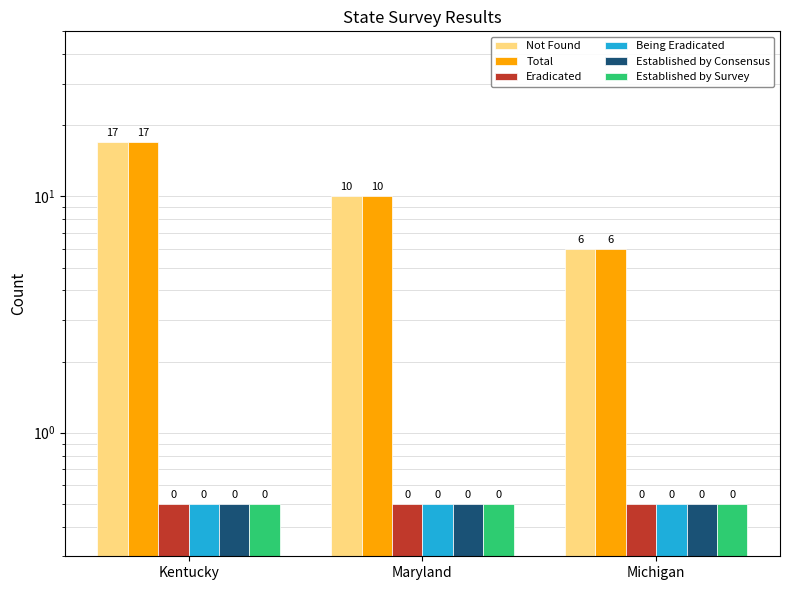

How many groups of bars are there?

3